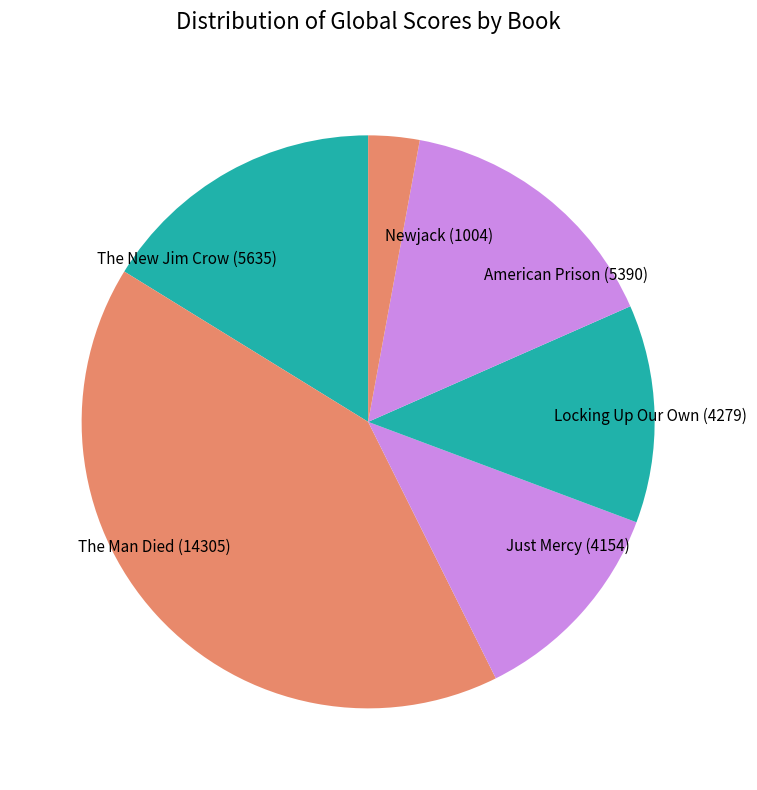

How many segments does this pie chart have?

6